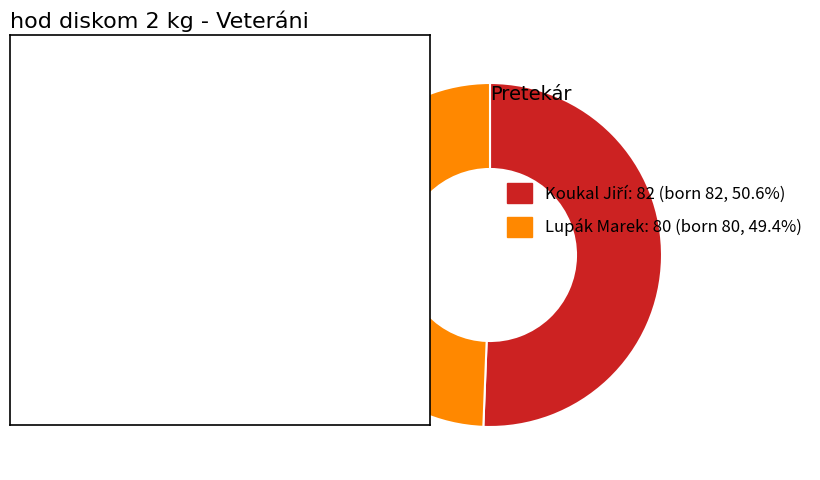

Which slice is the smallest?

Lupák Marek